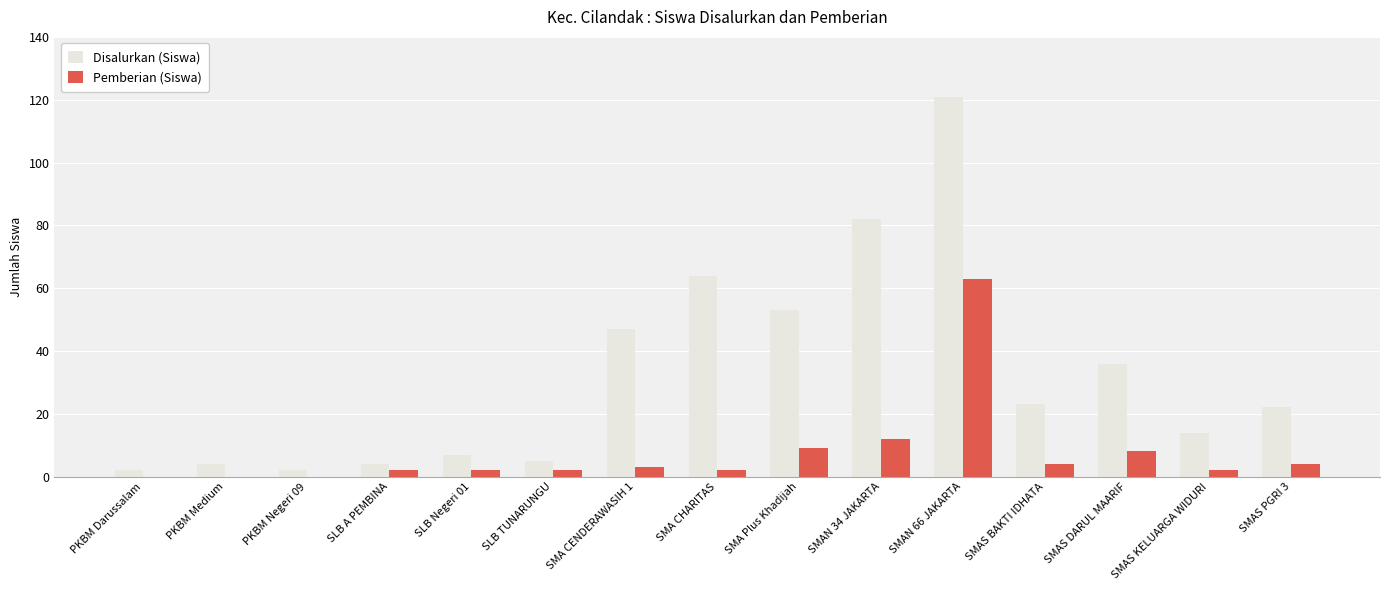

What is the sum of the Pemberian (Siswa) values at SMAS BAKTI IDHATA and SMAS DARUL MAARIF?

12